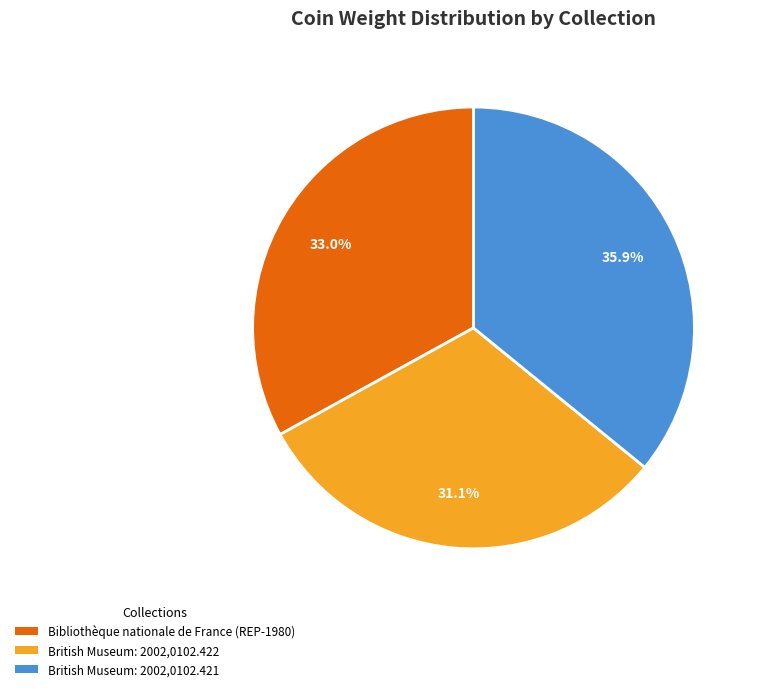

True or false: Bibliothèque nationale de France (REP-1980) accounts for 45% of the total.

False